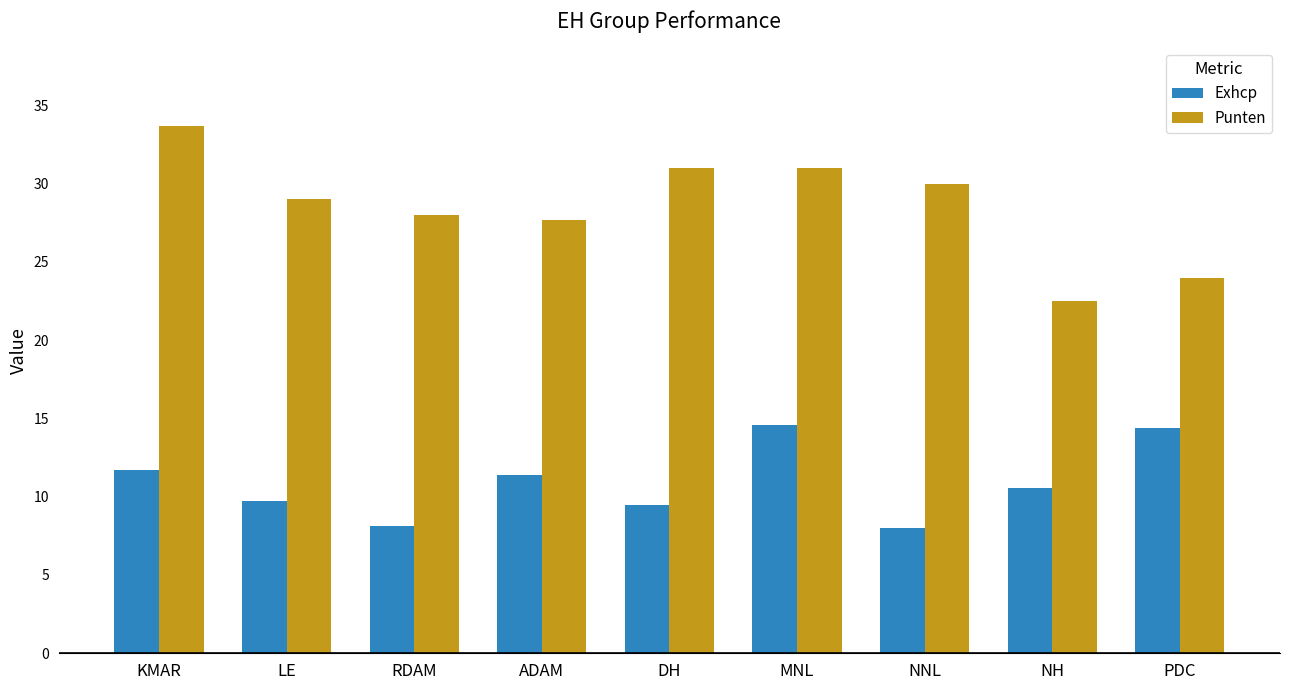

What is the difference between the second highest and second lowest values in the Punten series?

7.0